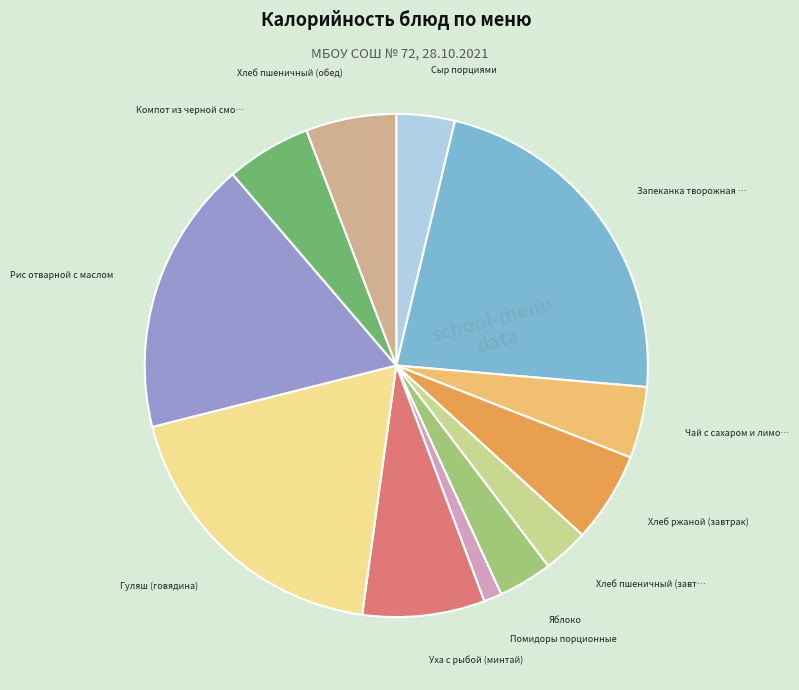

Is there a majority slice in this chart?

No